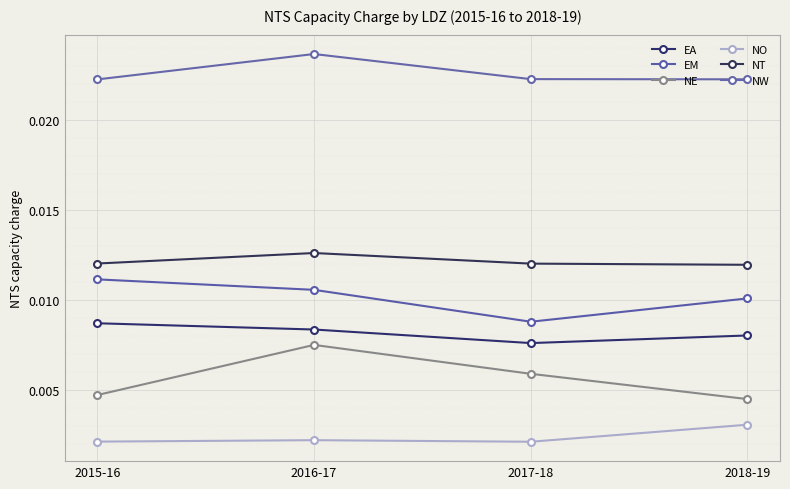

What are all the series names shown in the legend?

EA, EM, NE, NO, NT, NW